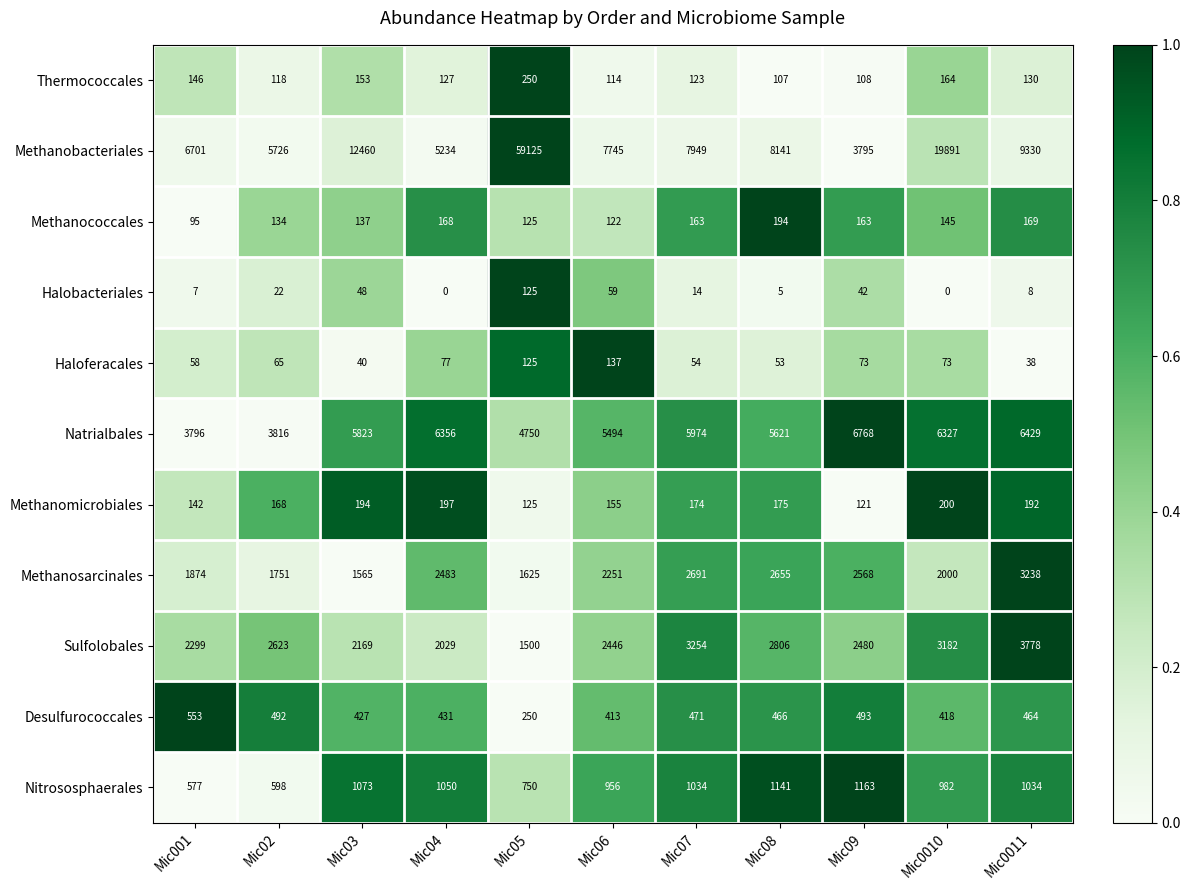

The Haloferacales series shows 175 at Mic05. True or false?

False